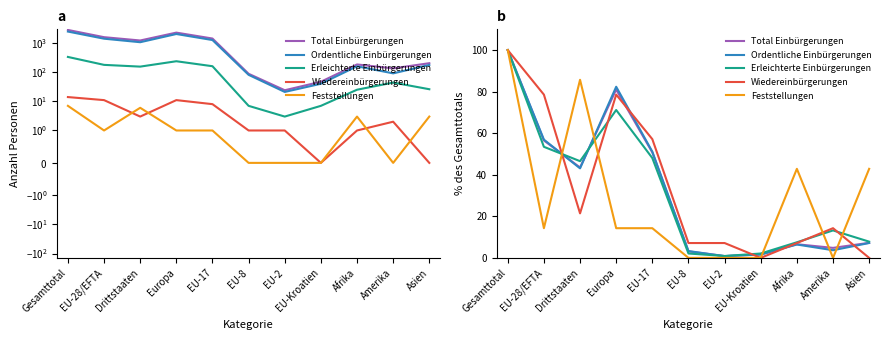

Which label corresponds to the smallest value in the chart?

EU-Kroatien